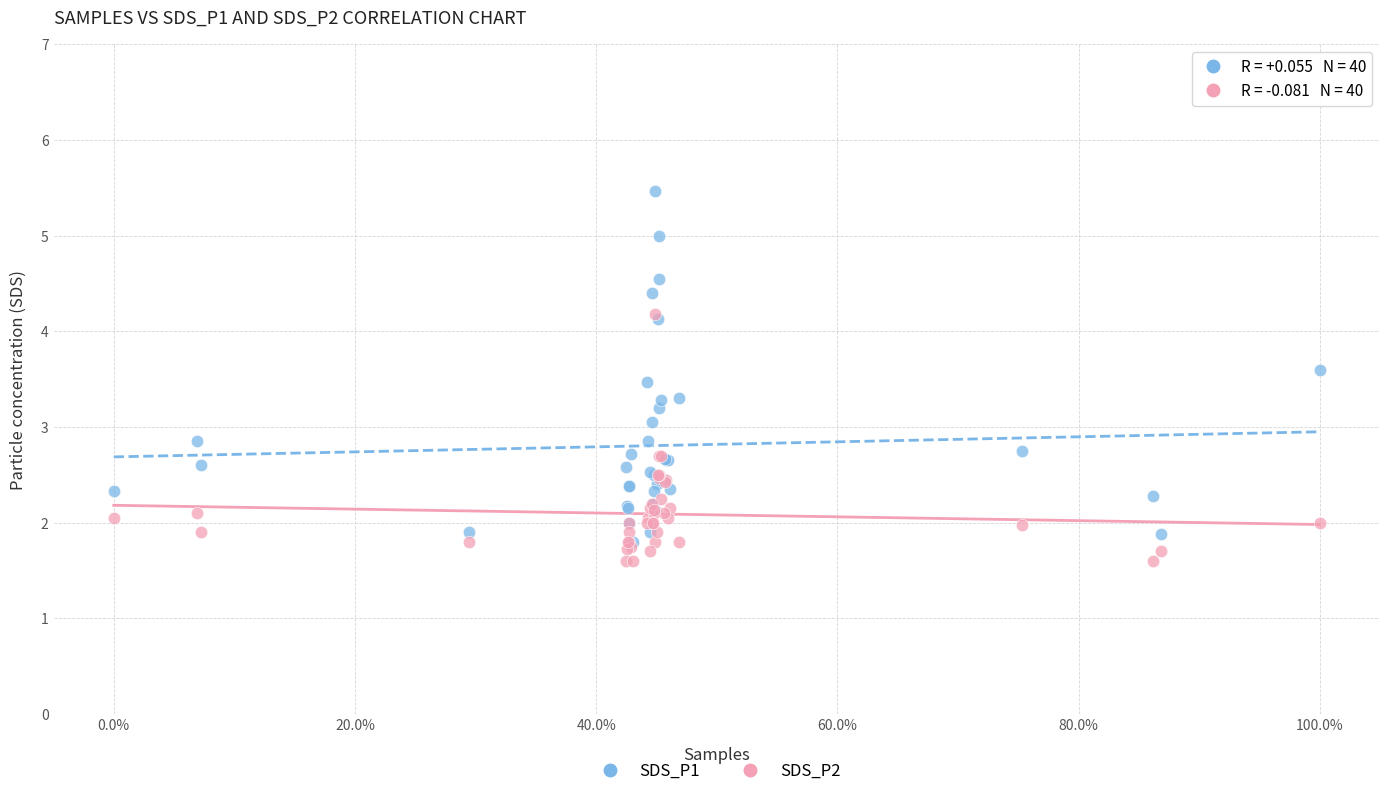

Which series contains the highest Y value?

SDS_P1